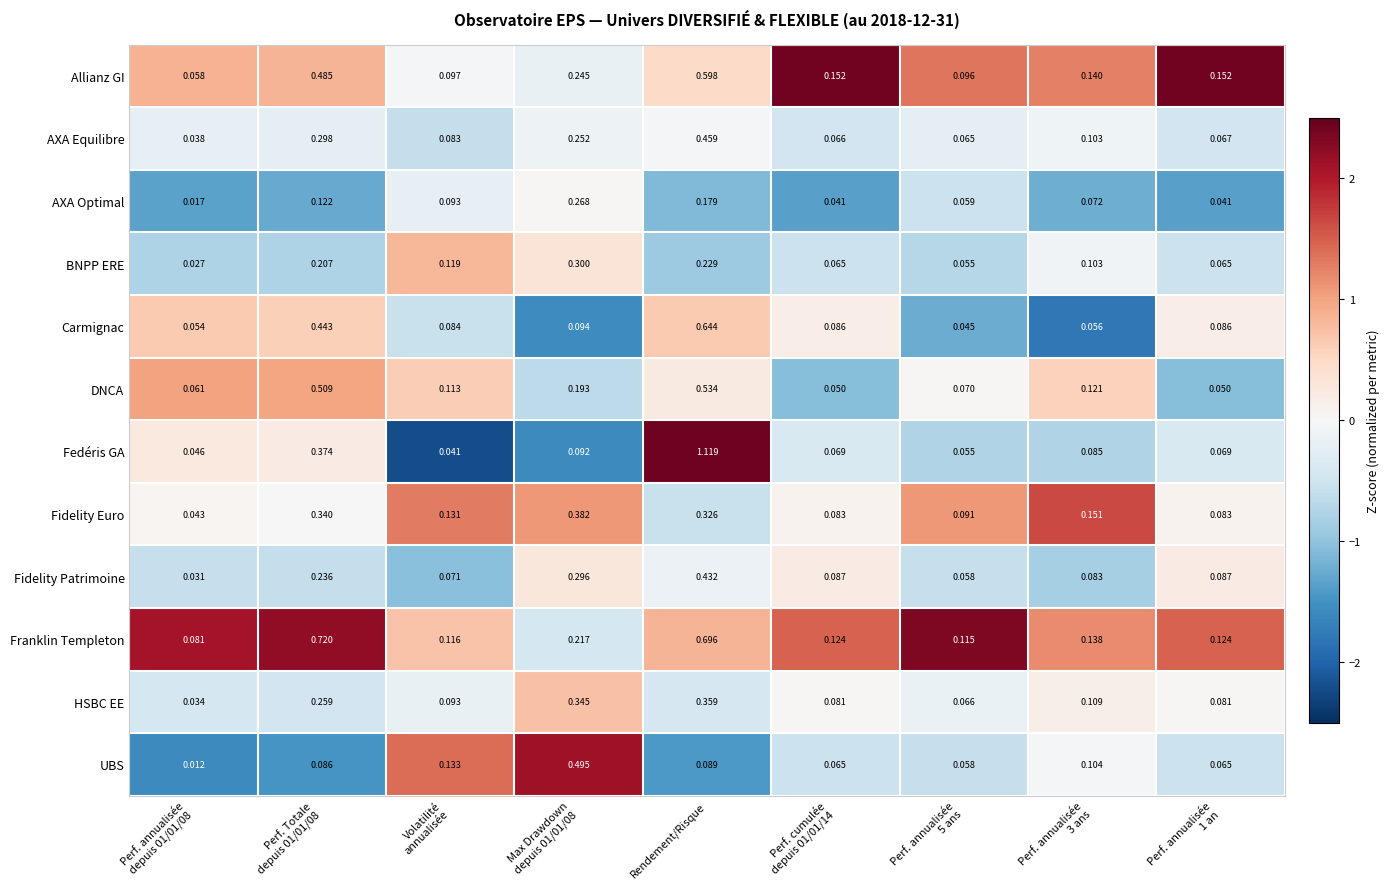

At which category is the sum across all series the highest?

Rendement/Risque